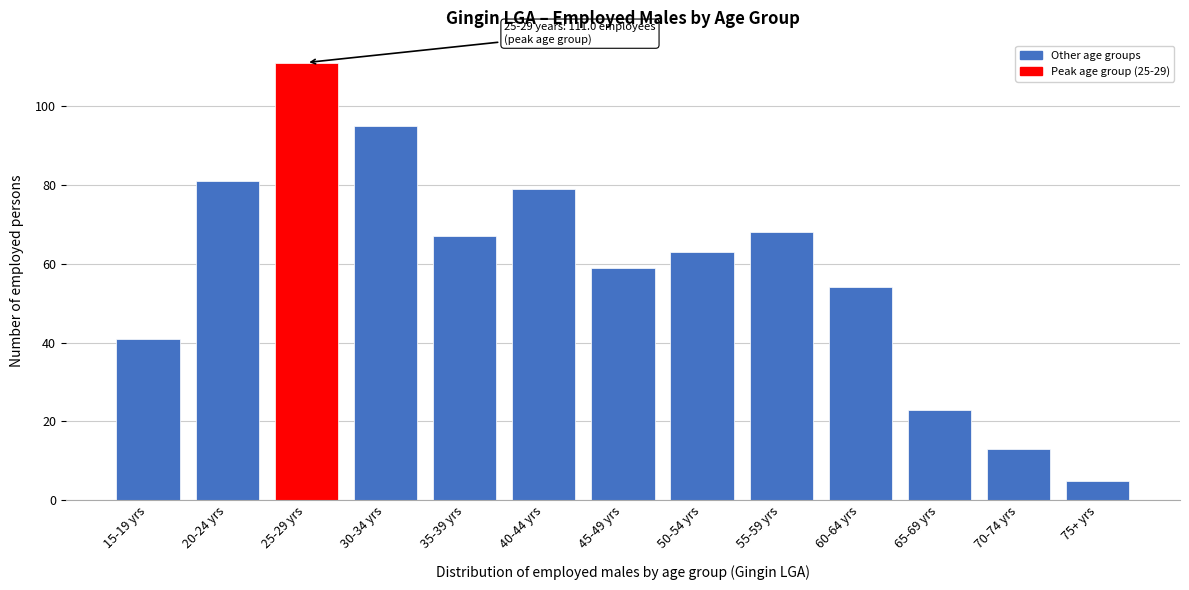

Reading right to left, transcribe all the data shown in this chart.

5	13	23	54	68	63	59	79	67	95	111	81	41